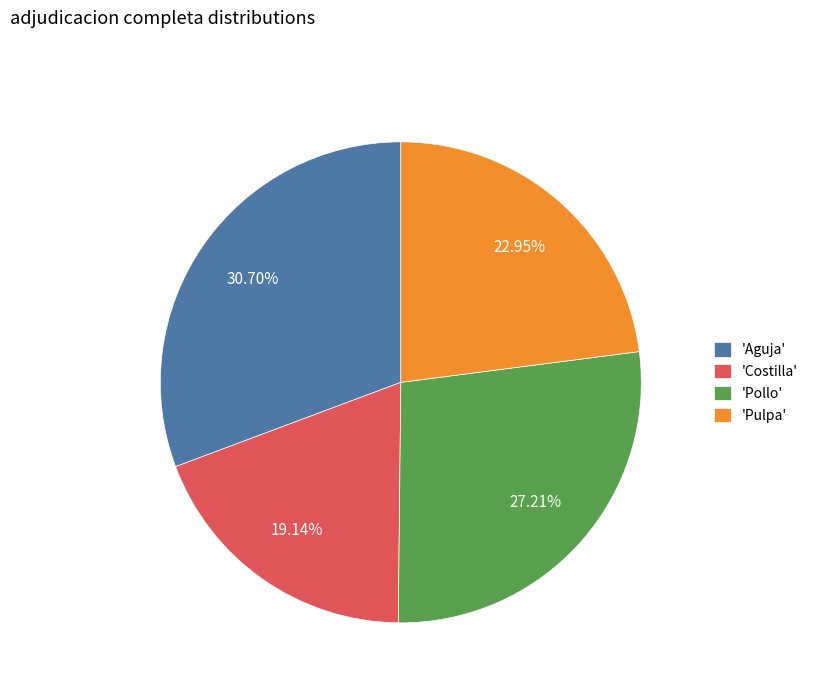

Rank the categories by value from highest to lowest.

'Aguja', 'Pollo', 'Pulpa', 'Costilla'